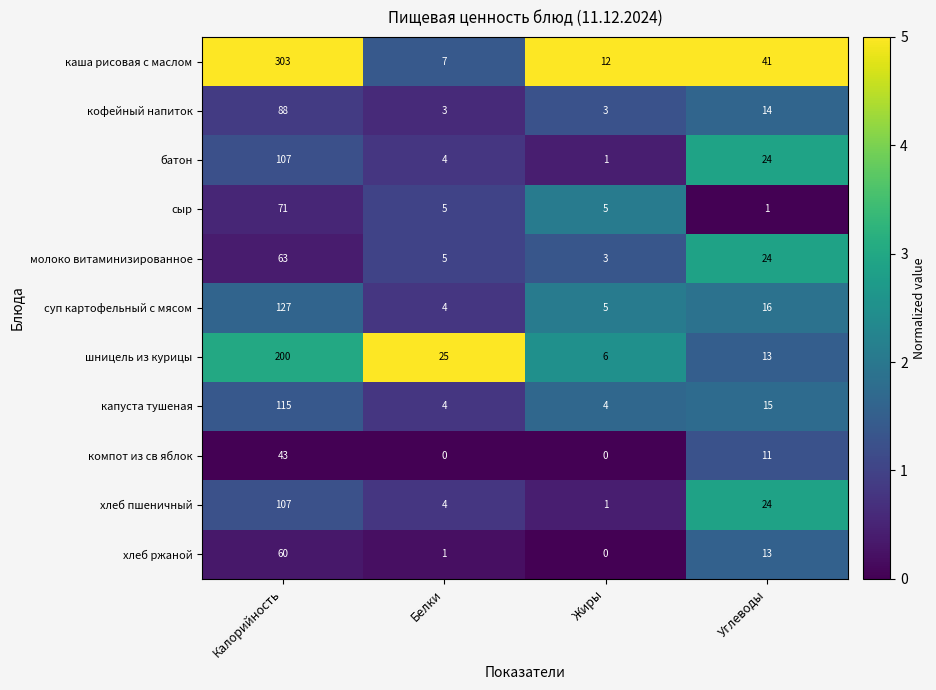

Where is хлеб пшеничный nearest to the value 54?

Углеводы